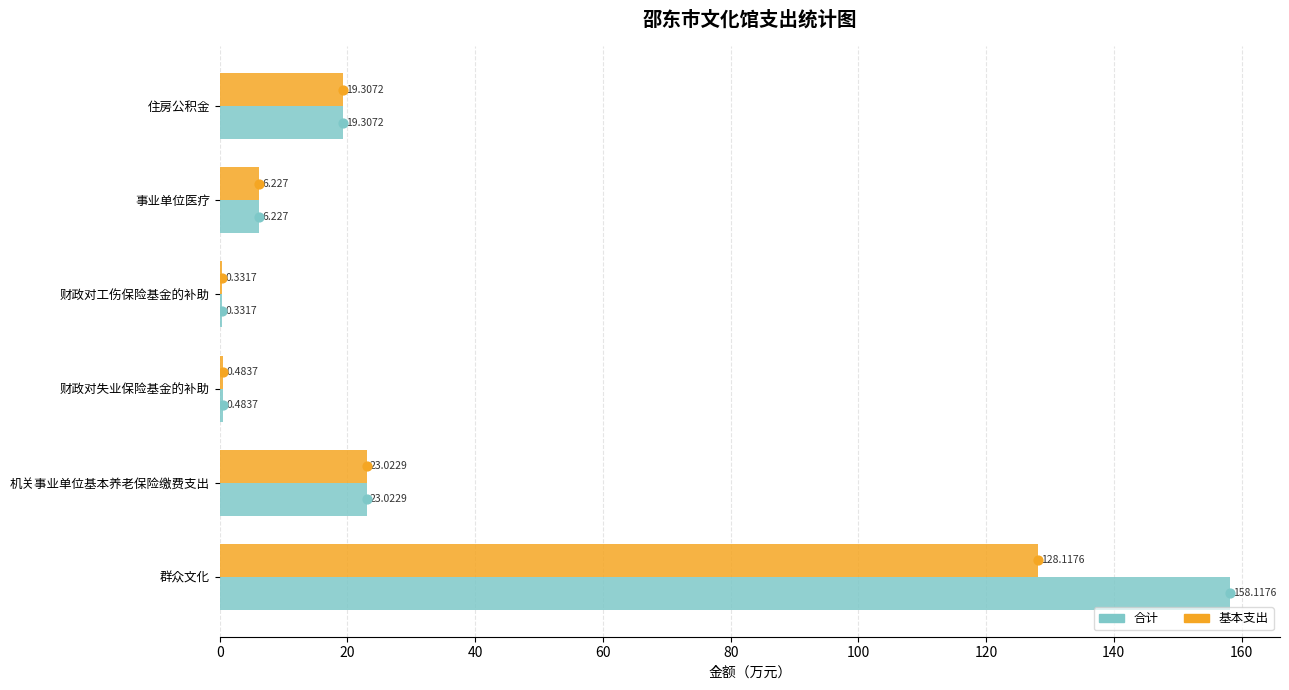

Which series has the largest total across all categories?

合计